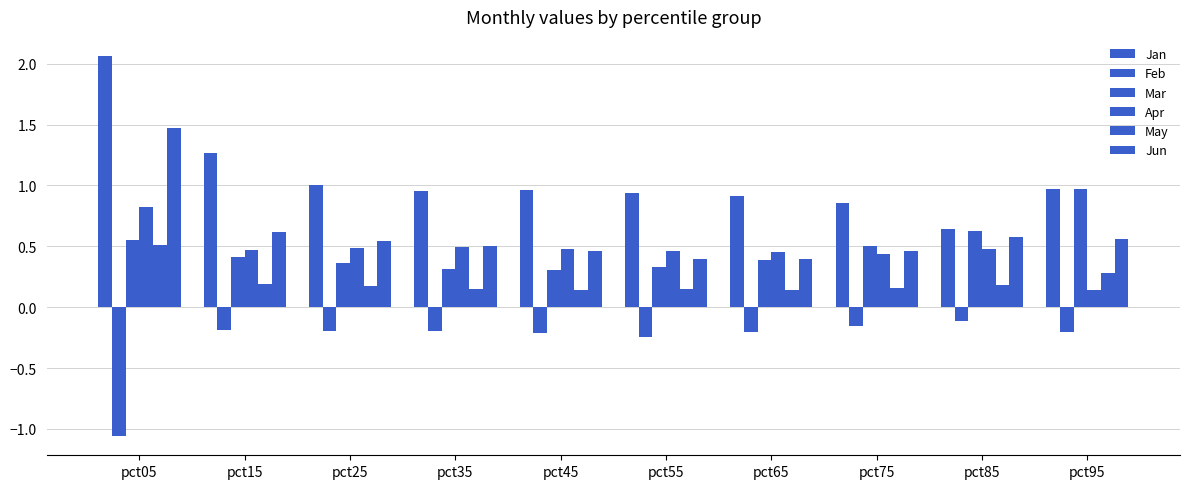

What is the value of the Apr bar at the 9th from the left?

0.5